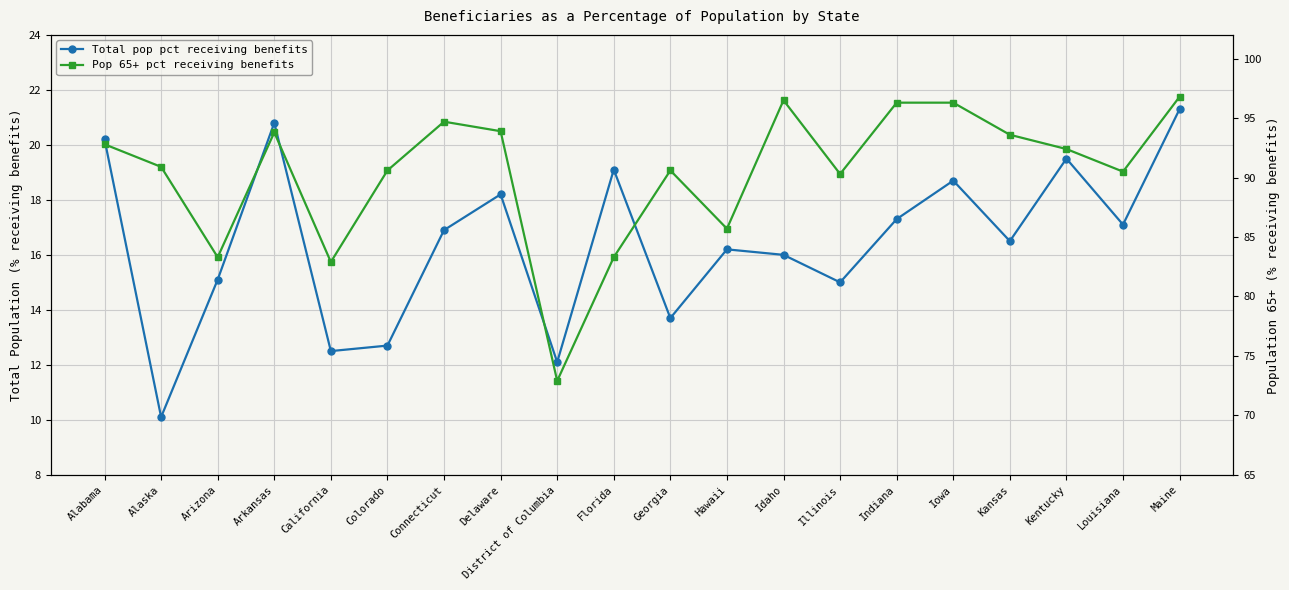

Where does the Total pop pct receiving benefits series first go above 16?

Alabama